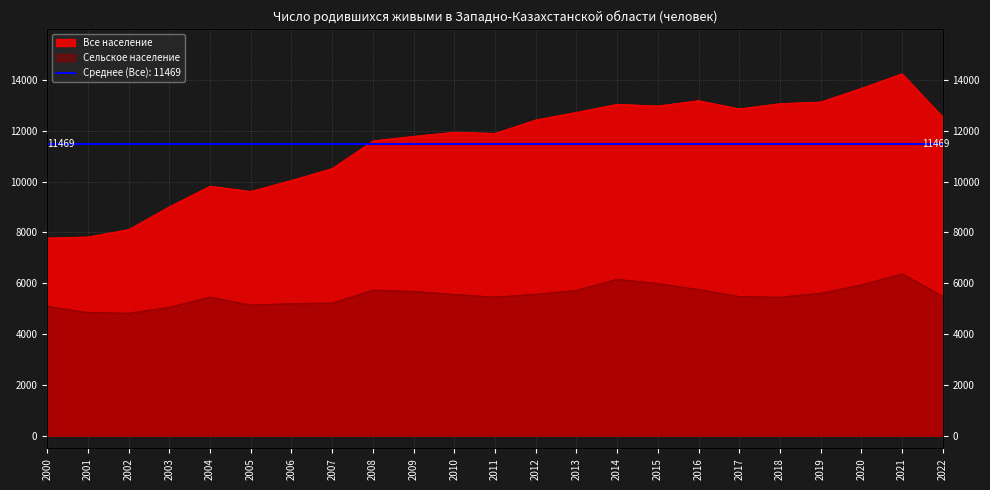

True or false: Все население and Сельское население intersect in this chart.

False